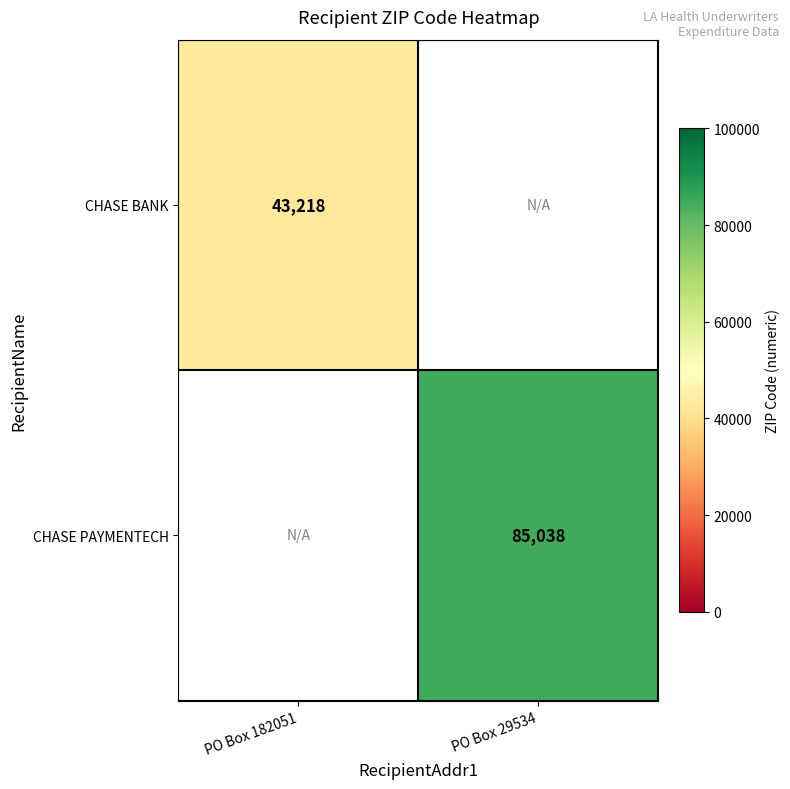

Is it true that CHASE PAYMENTECH equals 32313 at PO Box 29534?

False